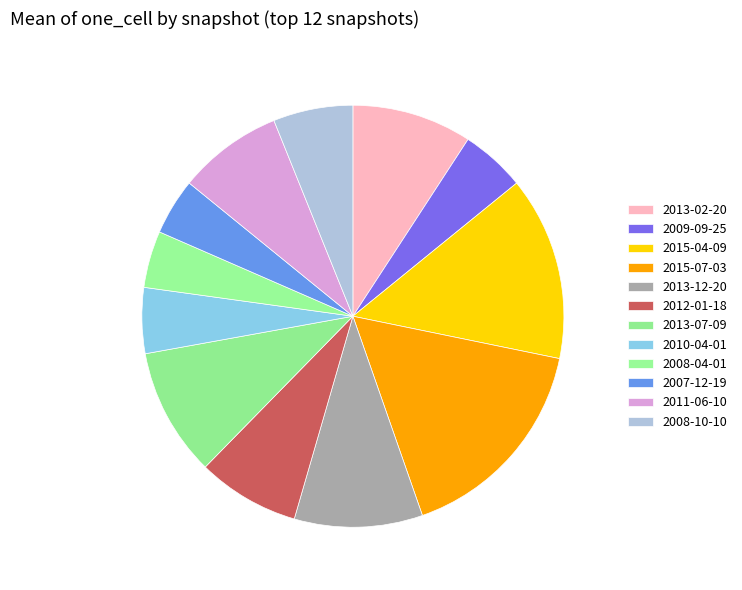

Does any single category account for the majority?

No